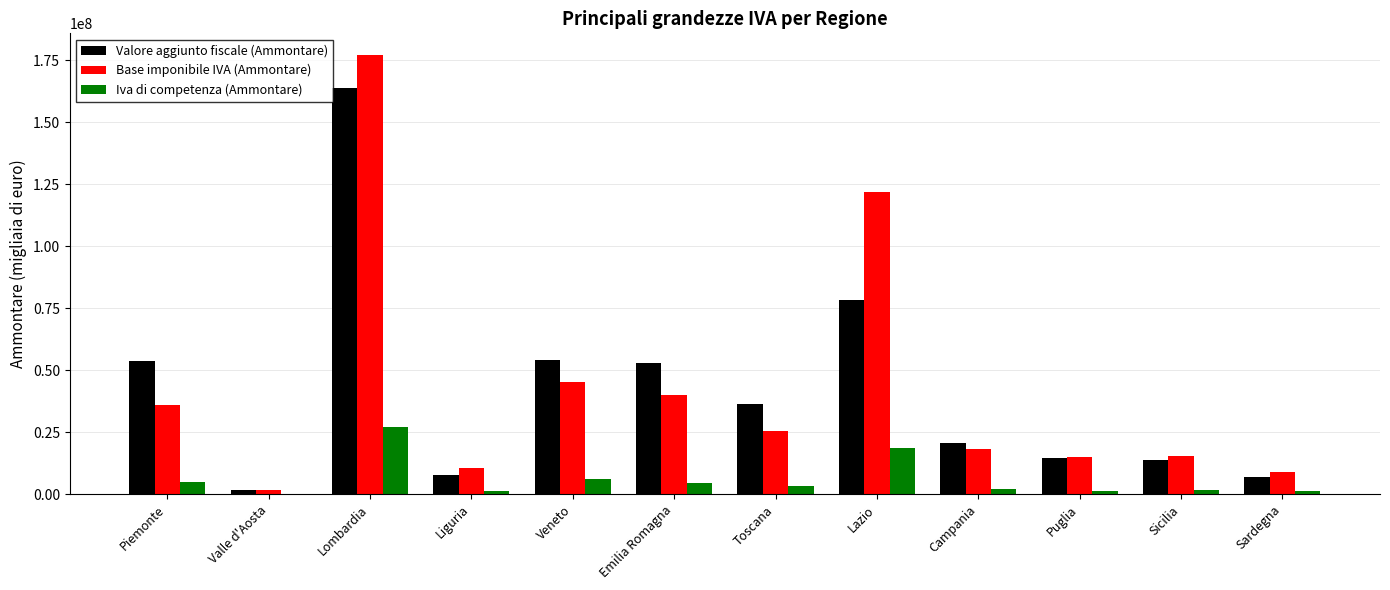

At which label is Base imponibile IVA (Ammontare) closest to 89317971?

Lazio